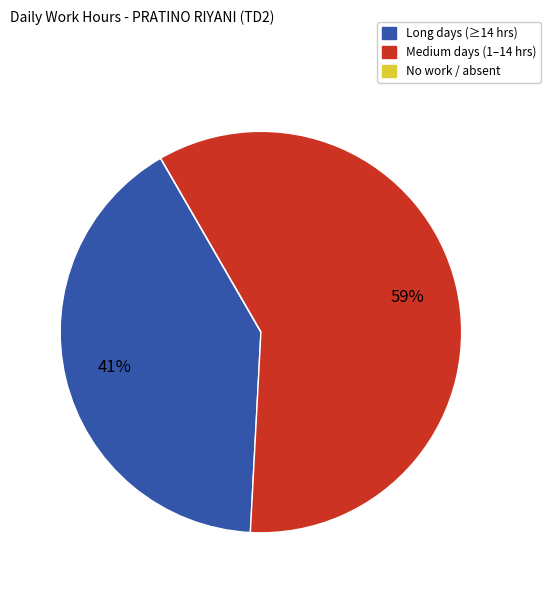

Is there any slice that represents more than half of the pie?

Yes